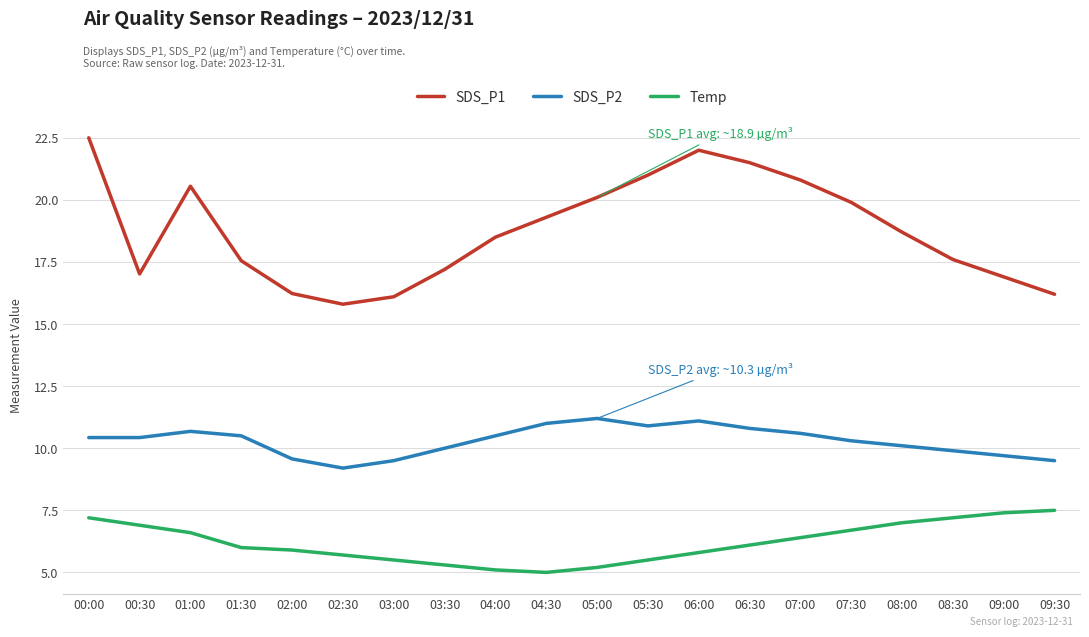

What is the average value of the SDS_P2 series?

10.3